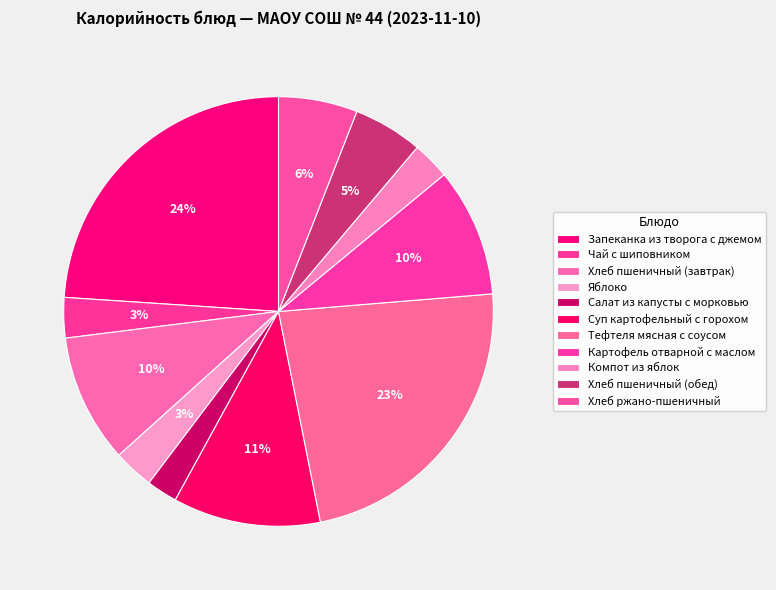

Is there any slice that represents more than half of the pie?

No